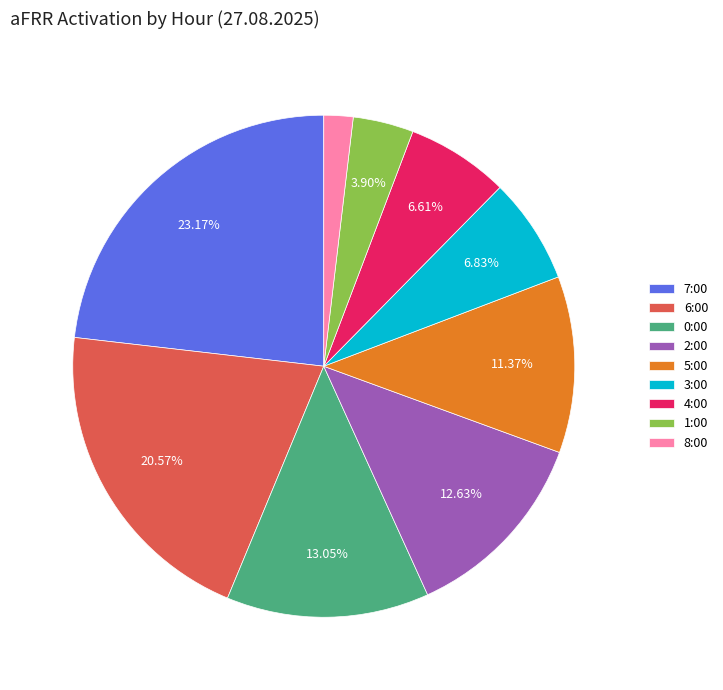

To the nearest percent, what is the average slice percentage?

11%